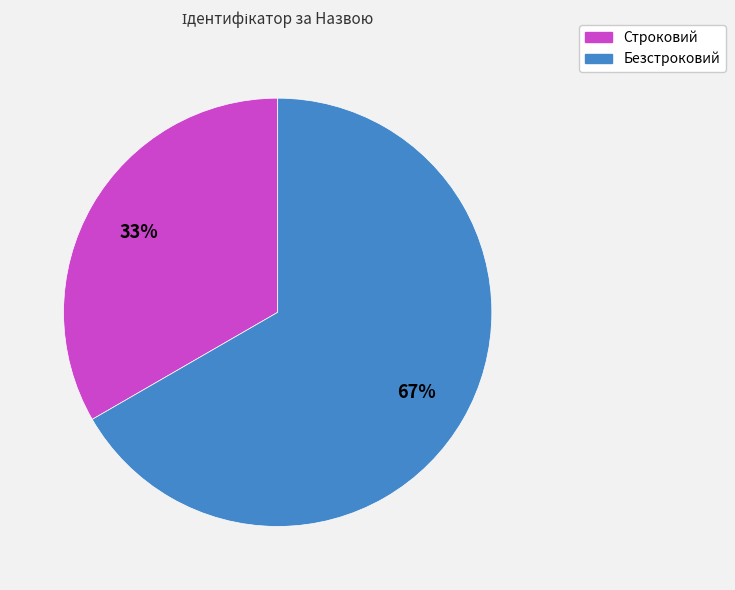

The Строковий slice represents 40% of the pie. True or false?

False